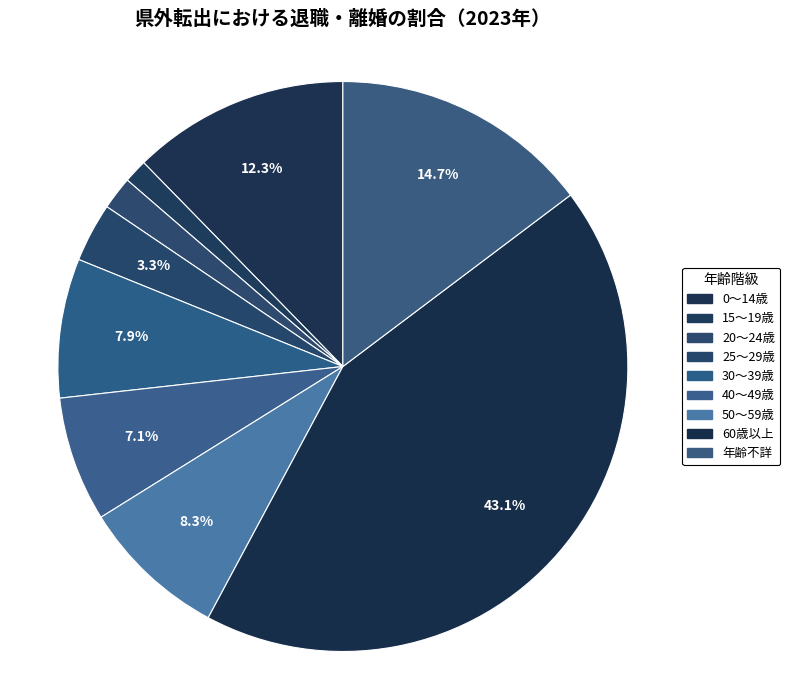

How many segments does this pie chart have?

9